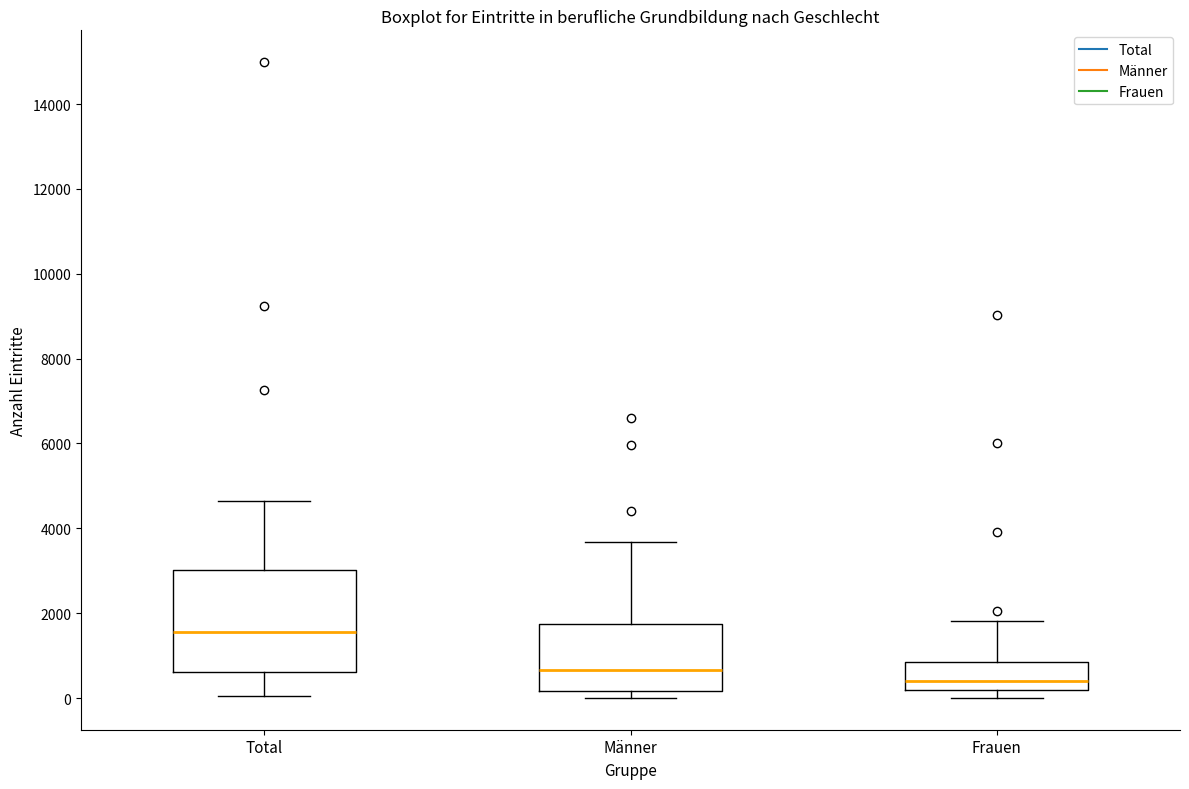

Where does the median line of the box for Männer sit on the y-axis? The values are not printed on the chart, so give them approximately, as read against the axis.

600